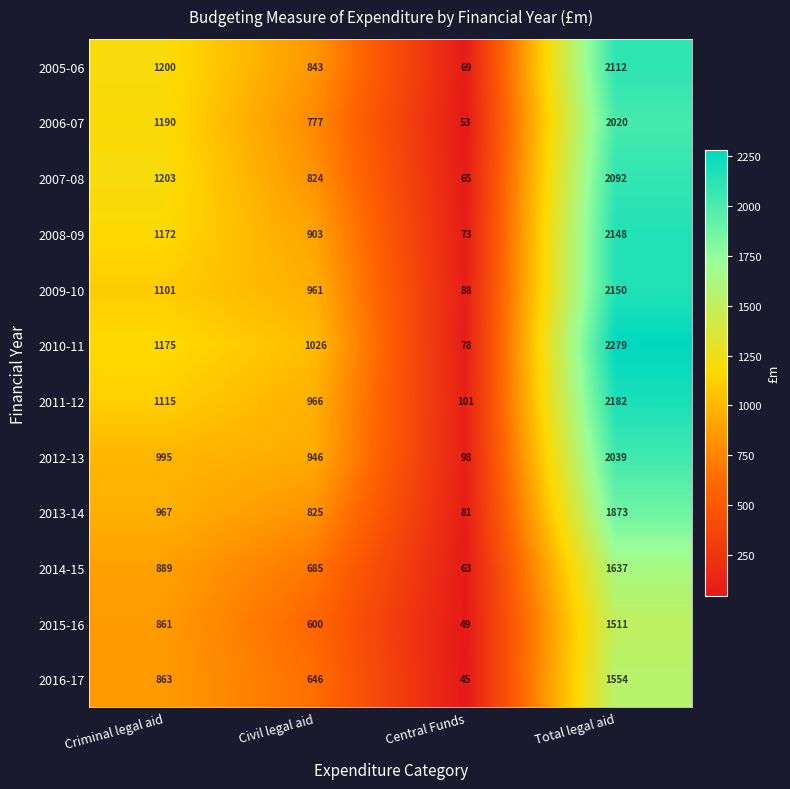

What is the total value across all series at Total legal aid?

23597